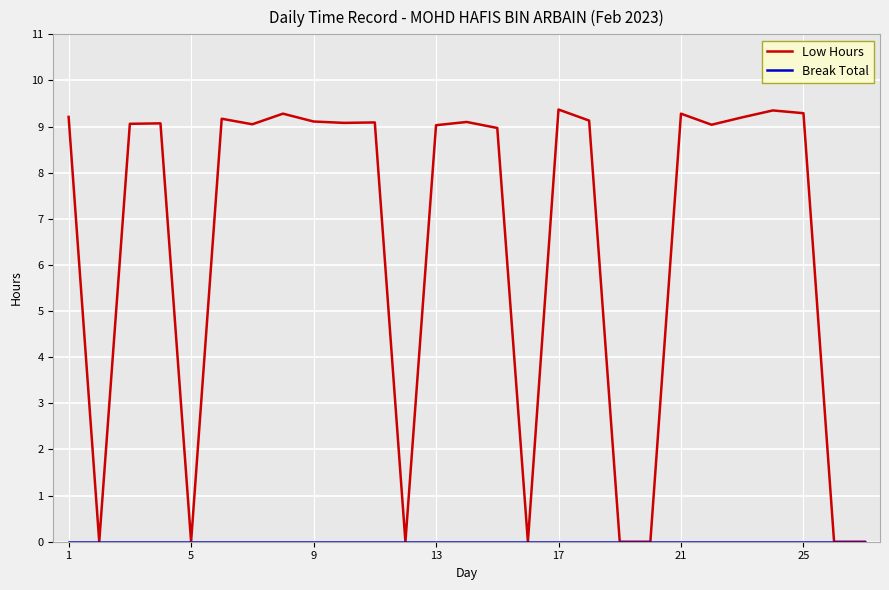

What is the maximum value shown in the chart?

9.4